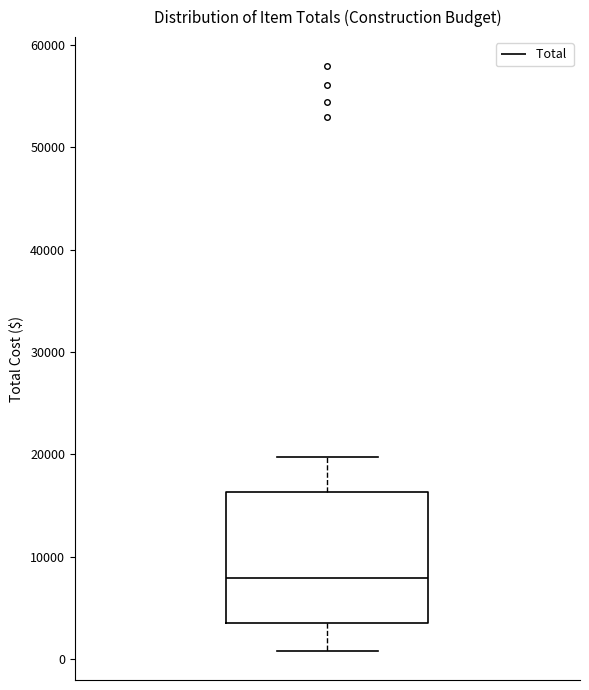

Read this box plot against the y-axis: the position of the median line, the range covered by the box, and the ends of both whiskers. The values are not printed on the chart, so give them approximately, as read against the axis.

median 8000, box 3000 to 16000, whiskers 1000 to 20000